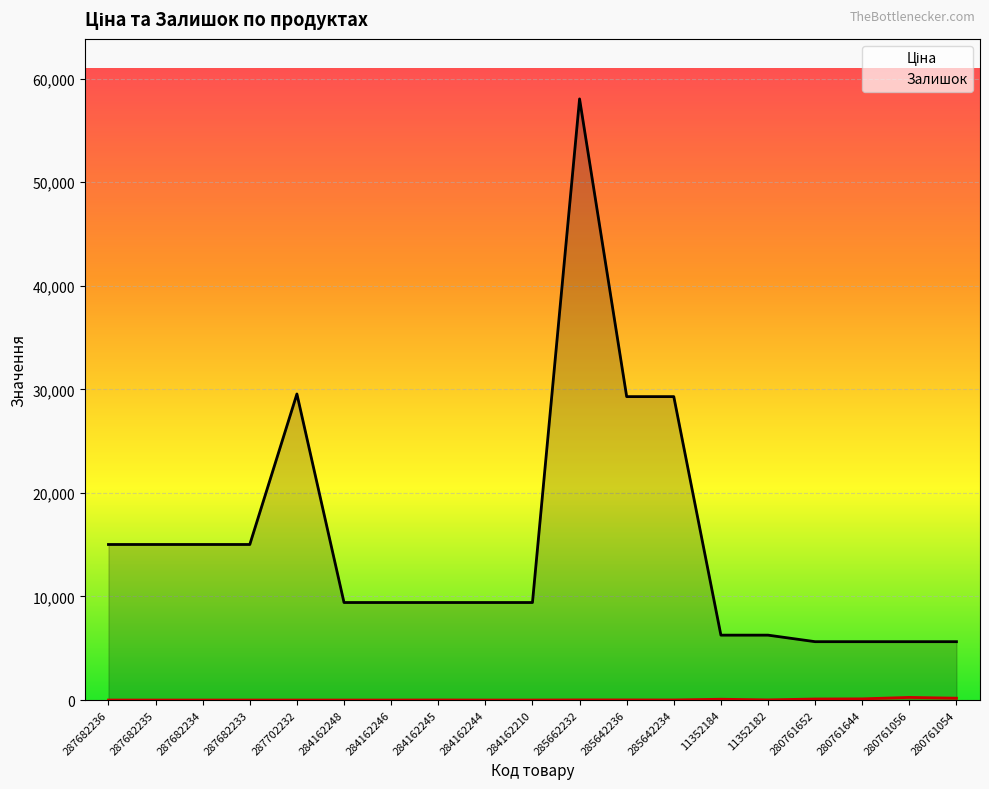

Where does the Ціна series first go above 9416?

287682236